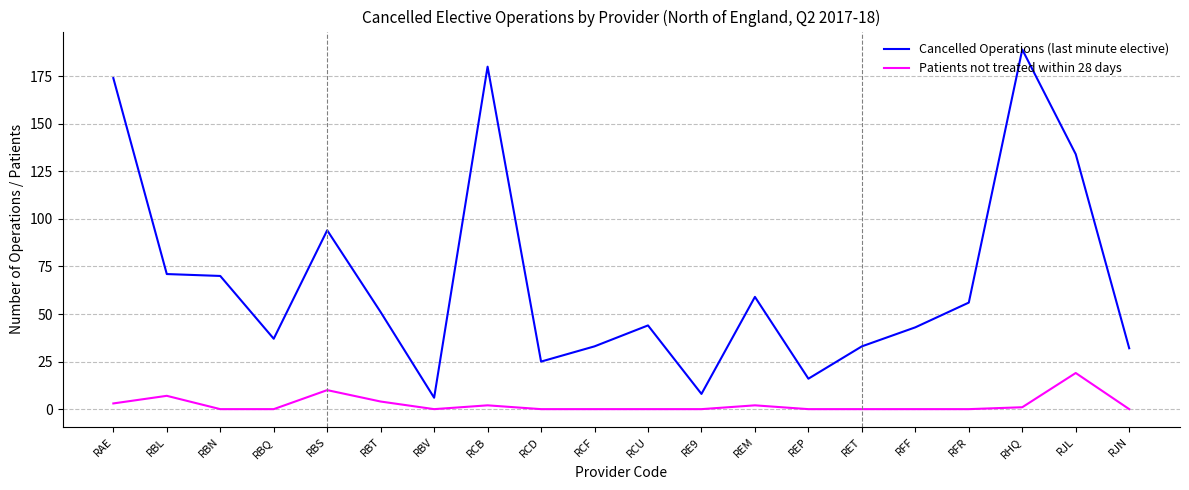

Where is Cancelled Operations (last minute elective) nearest to the value 97?

RBS